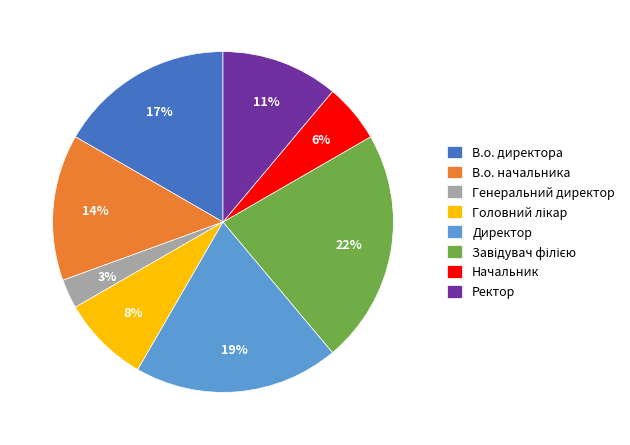

Combined, do Директор and В.о. директора account for over 50%?

No